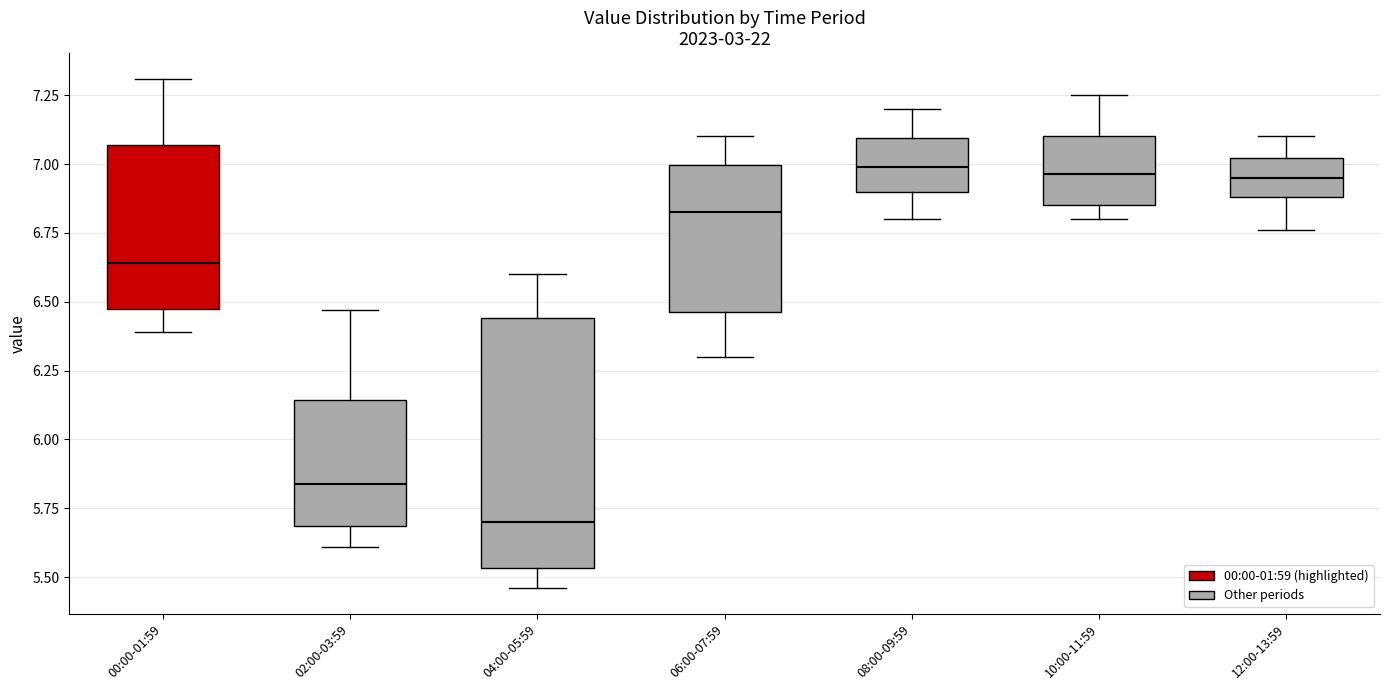

Where does the upper whisker of the box for 12:00-13:59 end on the y-axis? The values are not printed on the chart, so give them approximately, as read against the axis.

7.10